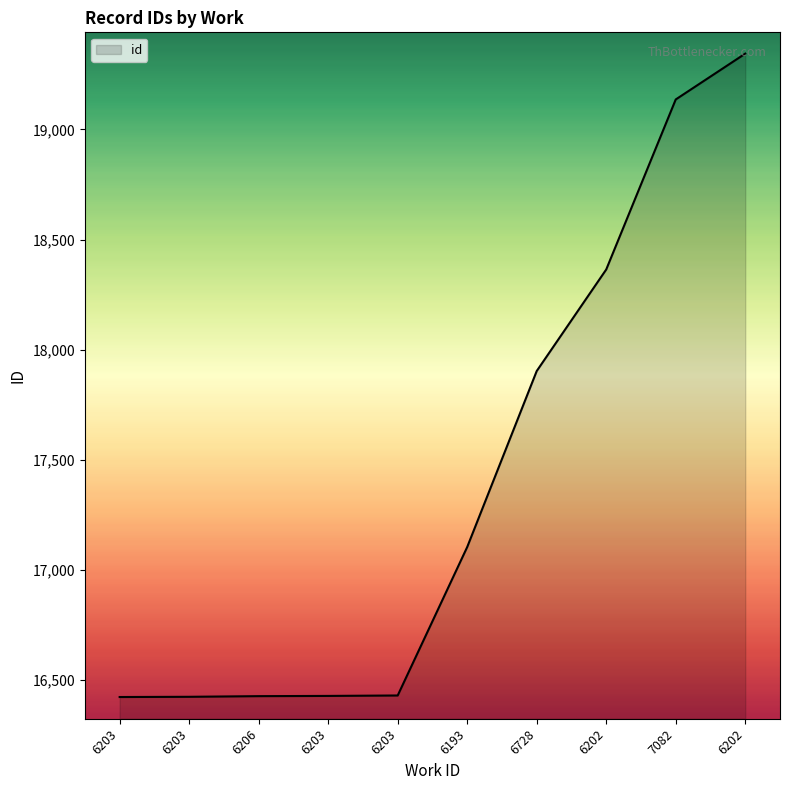

True or false: the data has more than 2 interior local peaks.

False